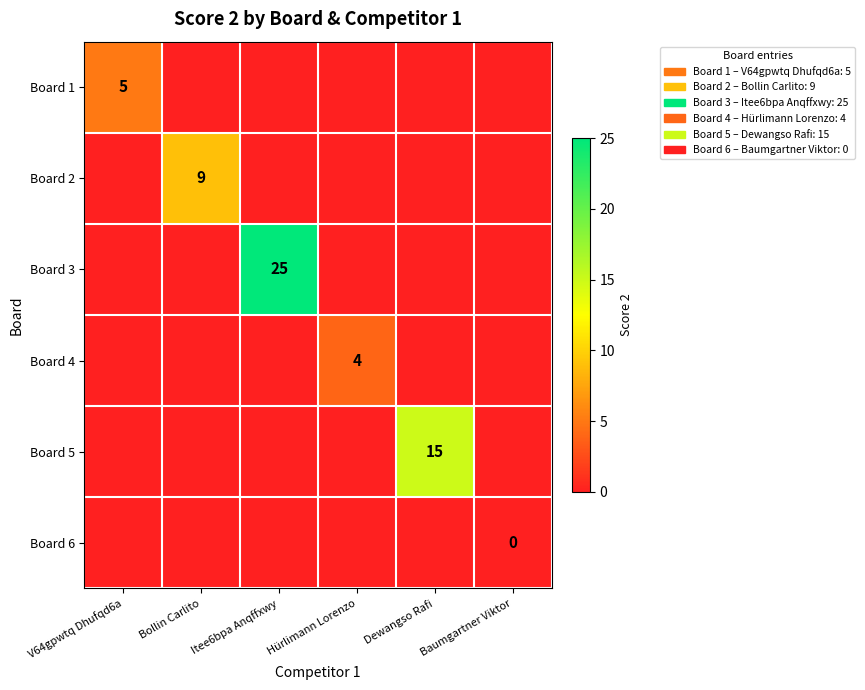

Is the value of Board 3 at Itee6bpa Anqffxwy greater than the value of Board 6 at Baumgartner Viktor?

Yes